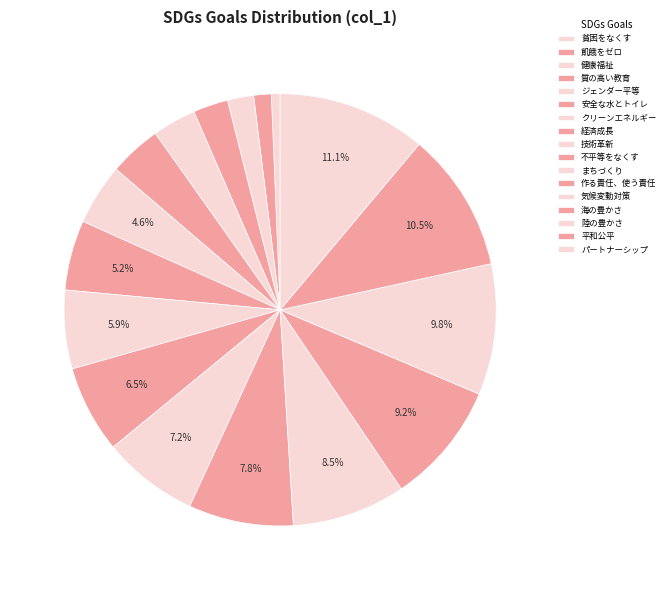

To the nearest percent, what is the combined percentage of 作る責任、使う責任 and パートナーシップ?

19%